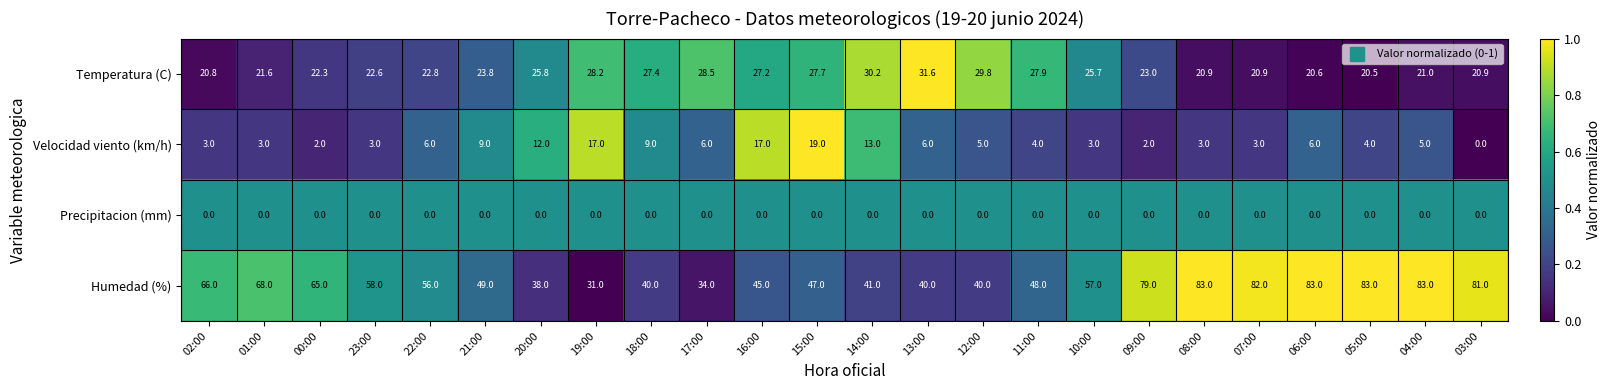

Which series has the largest total across all categories?

Humedad (%)